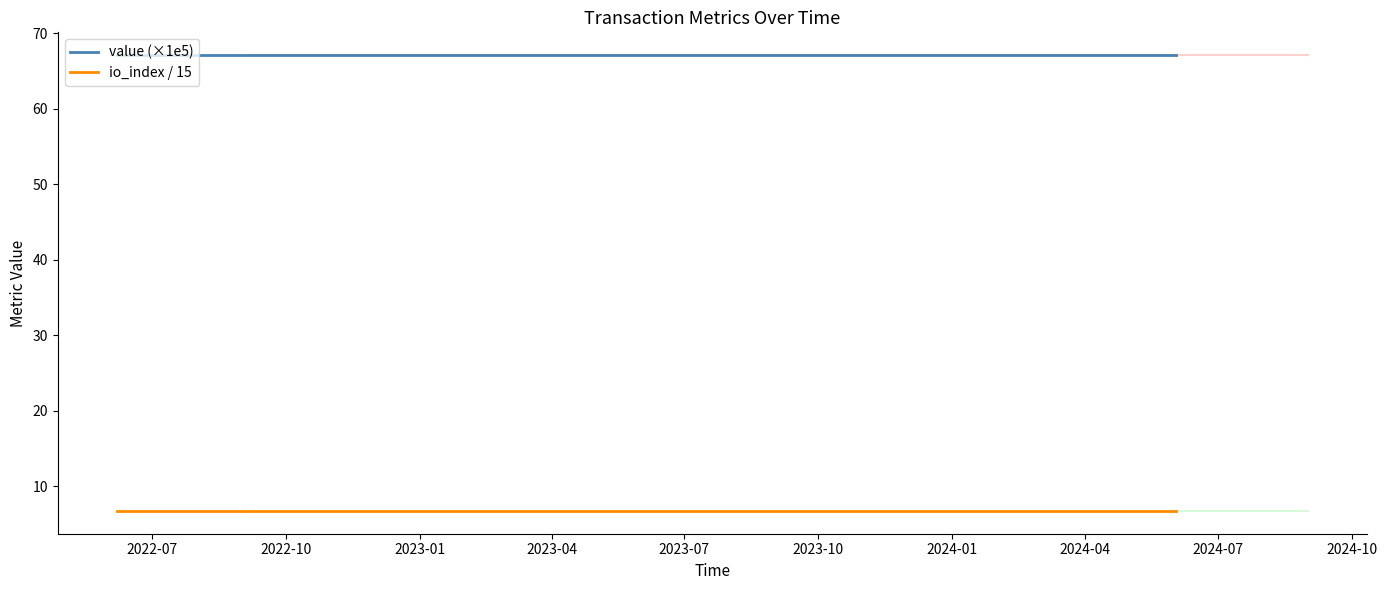

What are all the series names shown in the legend?

value (×1e5), io_index / 15